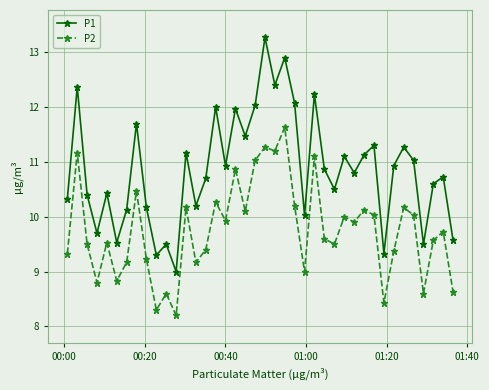

What is the greatest value displayed?

13.3